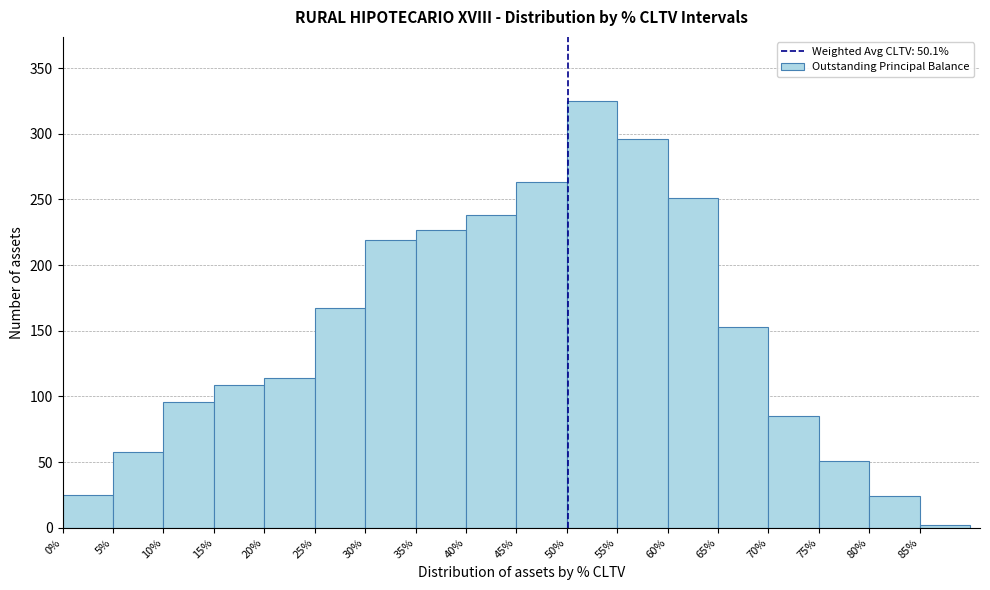

Reading left to right, transcribe this chart: for each bar, give the range it covers on the x-axis and its height. Neither the bar edges nor the heights are printed on the chart, so give them approximately, as read against the axes.

0 to 5: 25
5 to 10: 60
10 to 15: 95
15 to 20: 110
20 to 25: 115
25 to 30: 165
30 to 35: 220
35 to 40: 225
40 to 45: 240
45 to 50: 265
50 to 55: 325
55 to 60: 295
60 to 65: 250
65 to 70: 155
70 to 75: 85
75 to 80: 50
80 to 85: 25
85 to 90: under 5